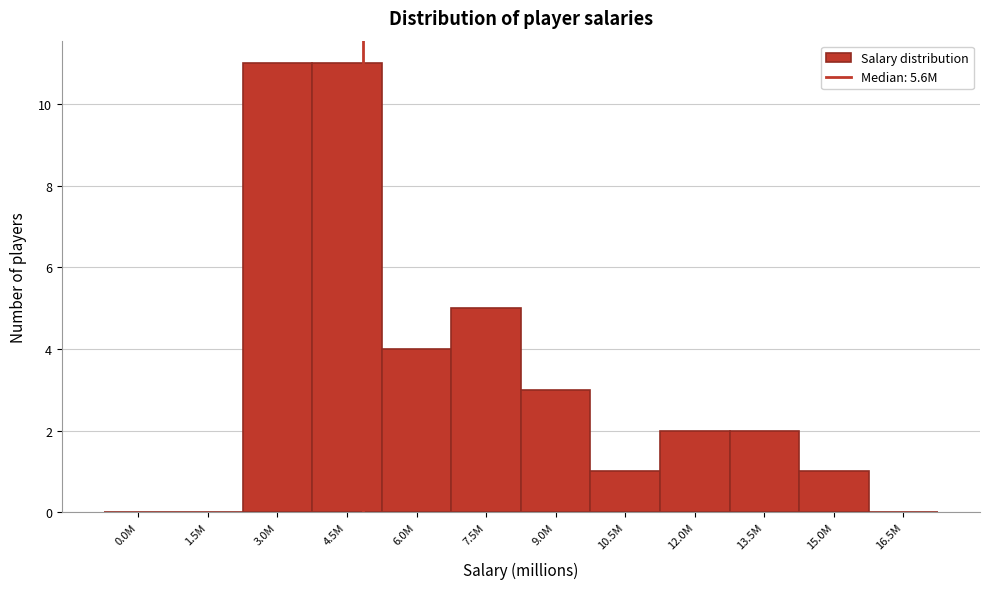

Reading left to right, list all the values displayed in this chart.

0.0M=0	1.5M=0	3.0M=11	4.5M=11	6.0M=4	7.5M=5	9.0M=3	10.5M=1	12.0M=2	13.5M=2	15.0M=1	16.5M=0